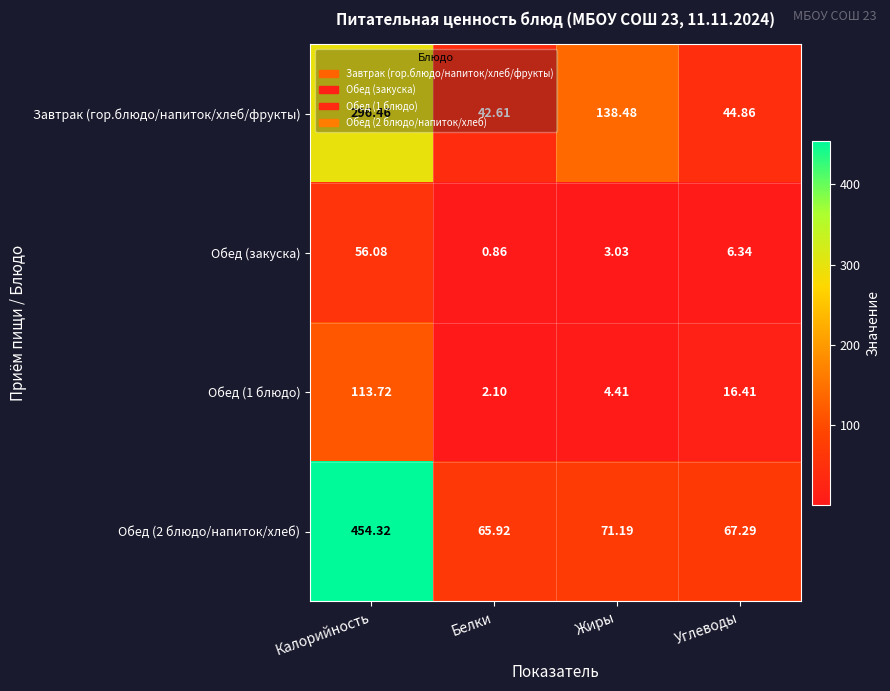

Which series changed the most between Белки and Углеводы?

Обед (1 блюдо)